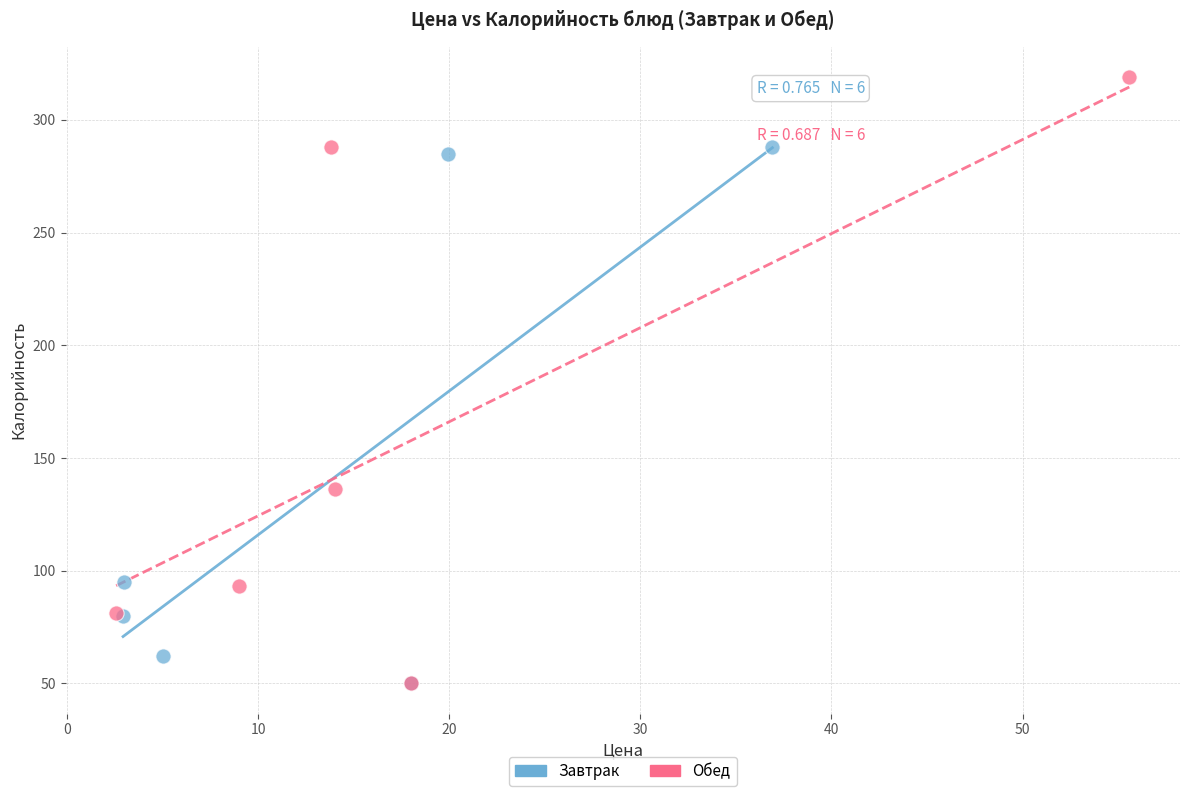

What are all the series names shown in the legend?

Завтрак, Обед